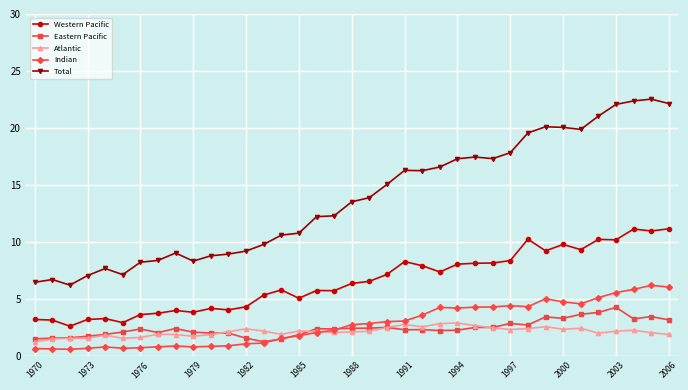

List the series in order of their peak value, lowest first.

Atlantic, Eastern Pacific, Indian, Western Pacific, Total